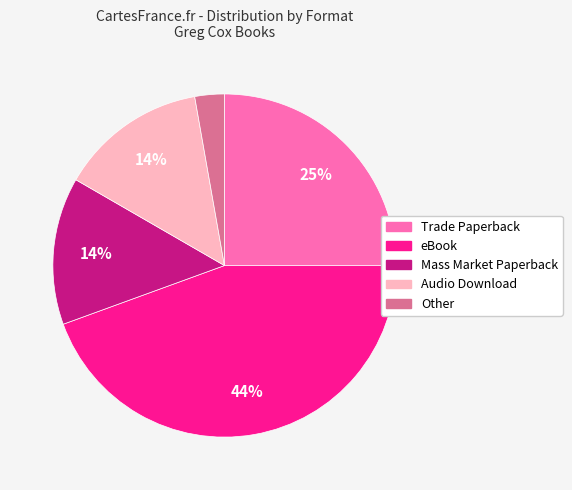

What is the largest slice in the pie chart?

eBook